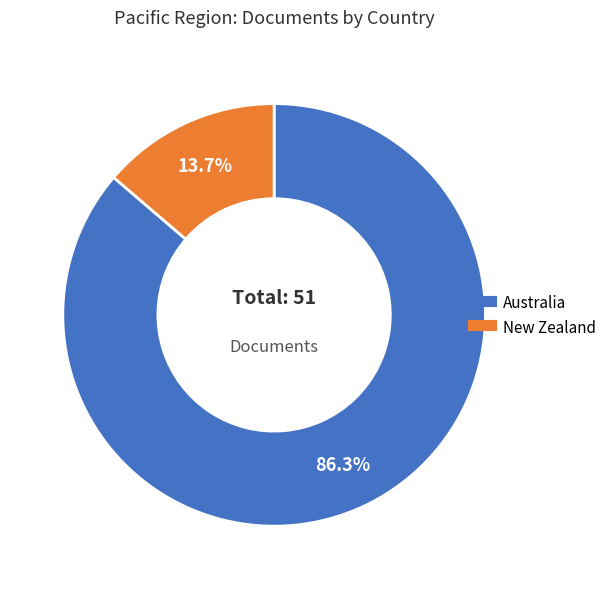

Which has a higher value, Australia or New Zealand?

Australia